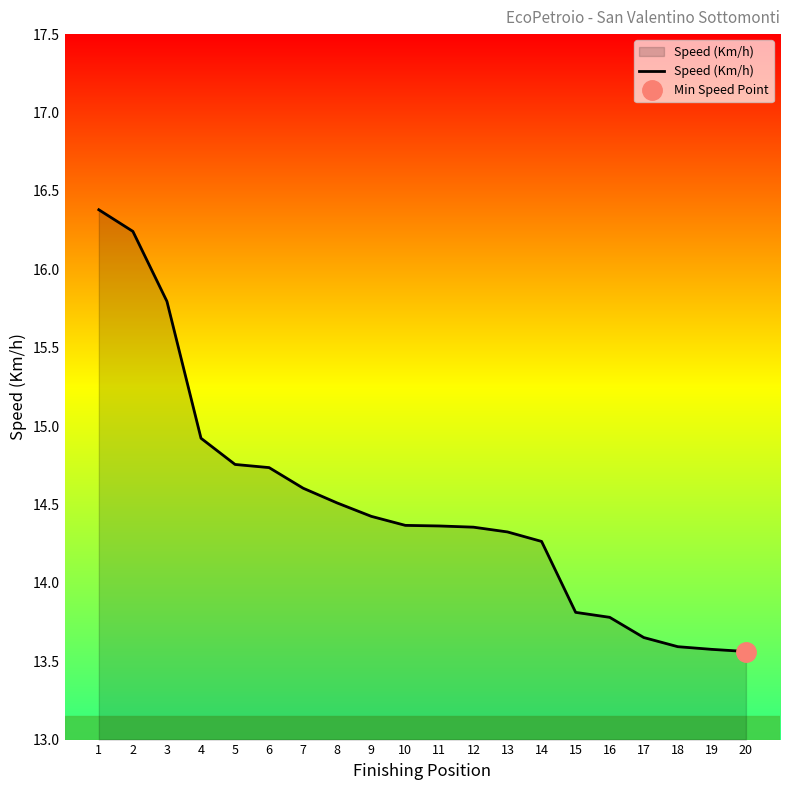

Reading left to right, transcribe all the data shown in this chart.

1=16.4	2=16.2	3=15.8	4=14.9	5=14.8	6=14.7	7=14.6	8=14.5	9=14.4	10=14.4	11=14.4	12=14.4	13=14.3	14=14.3	15=13.8	16=13.8	17=13.7	18=13.6	19=13.6	20=13.6